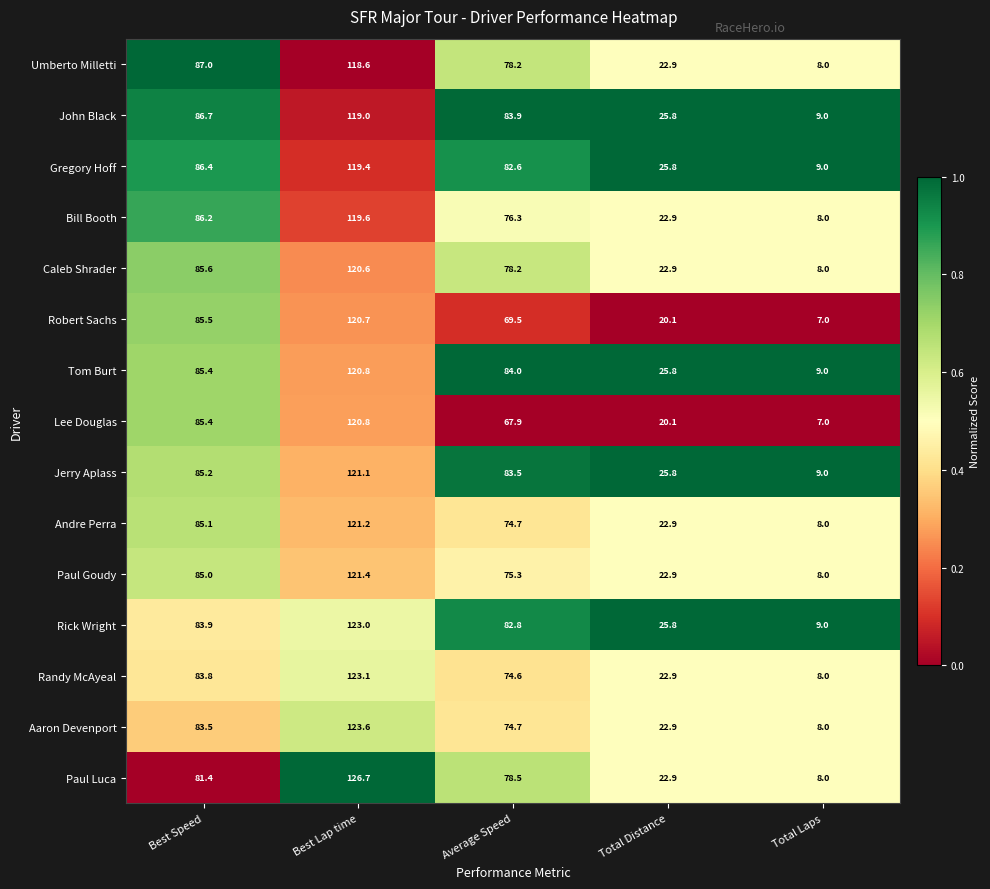

The Paul Goudy series shows 85.0 at Best Speed. True or false?

True